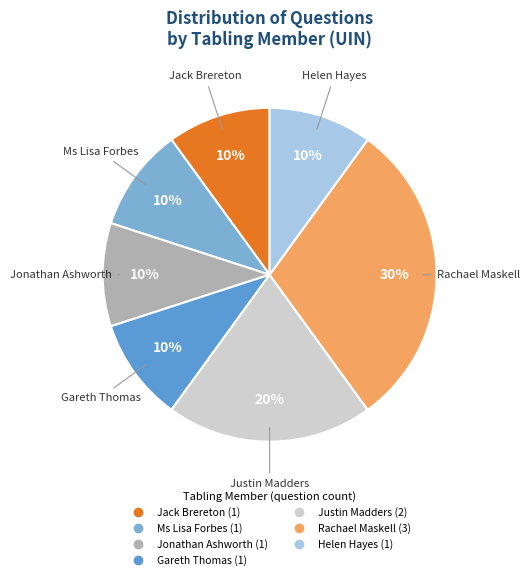

Is there a majority slice in this chart?

No